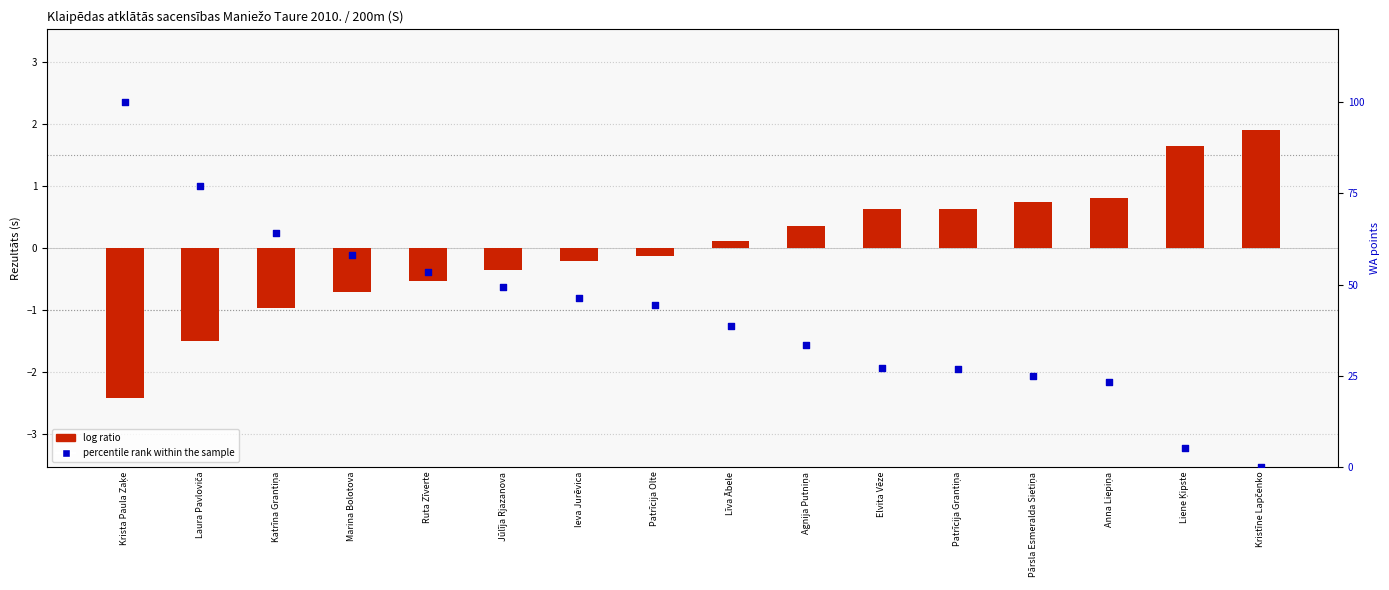

What is the total value across all series at Anna Liepiņa?

24.1